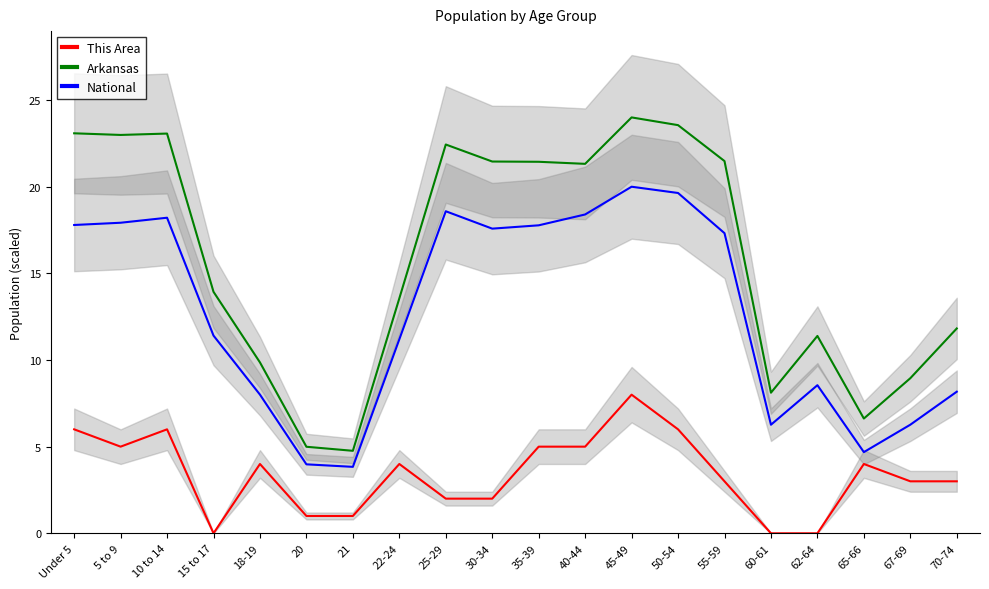

Rank the categories by This Area value from lowest to highest.

15 to 17, 60-61, 62-64, 20, 21, 25-29, 30-34, 55-59, 67-69, 70-74, 18-19, 22-24, 65-66, 5 to 9, 35-39, 40-44, Under 5, 10 to 14, 50-54, 45-49